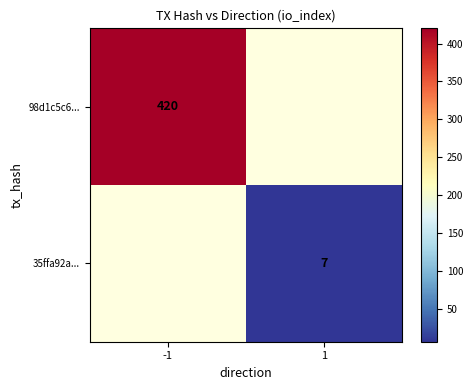

The value of 98d1c5c6... at -1 is 420. True or false?

True